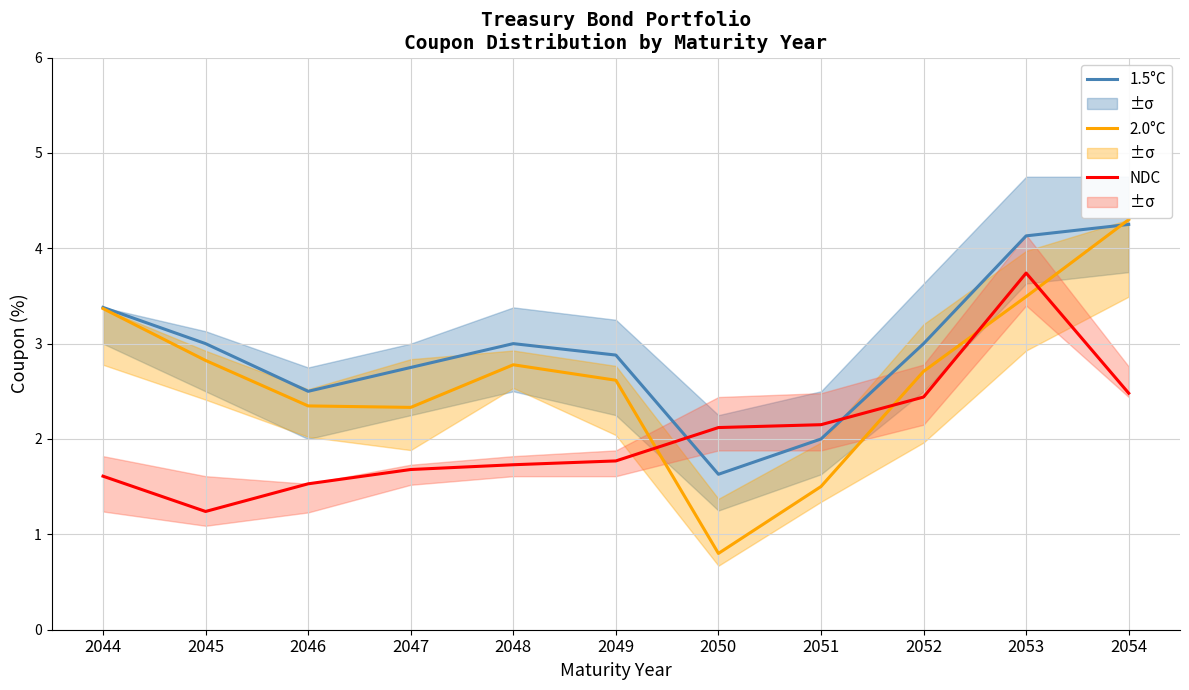

At which label is NDC closest to 2?

2050